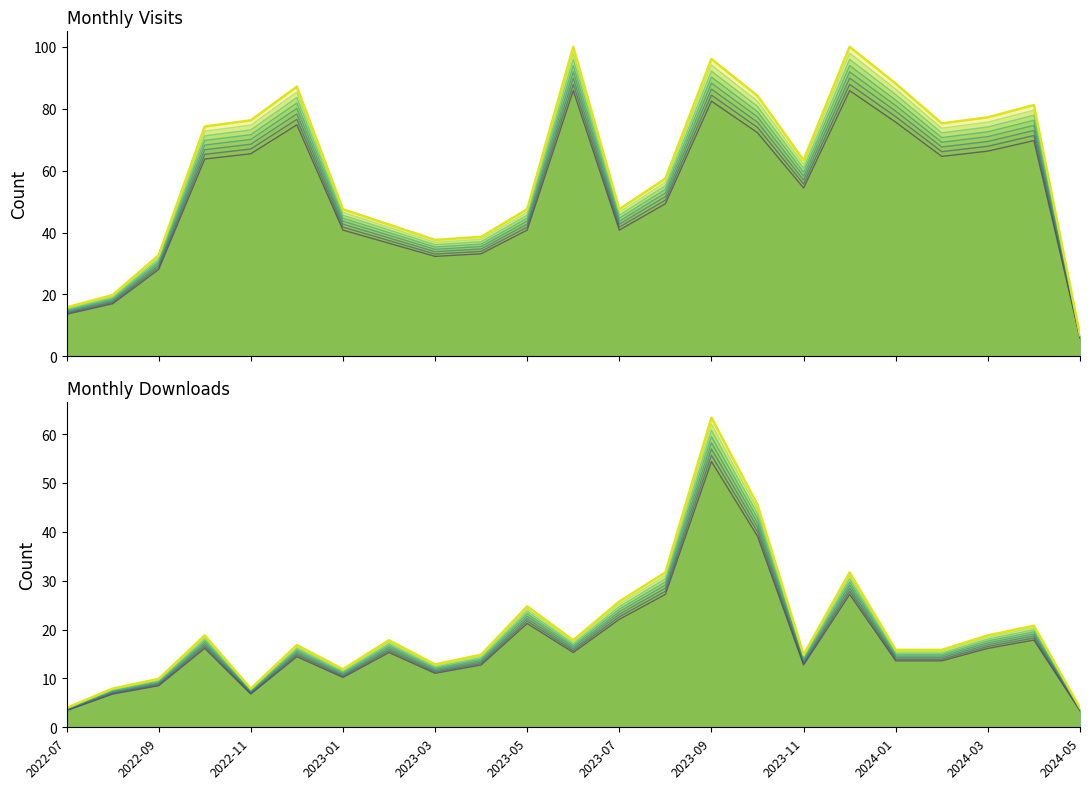

True or false: monthly_download_resource and monthly_visit intersect in this chart.

False